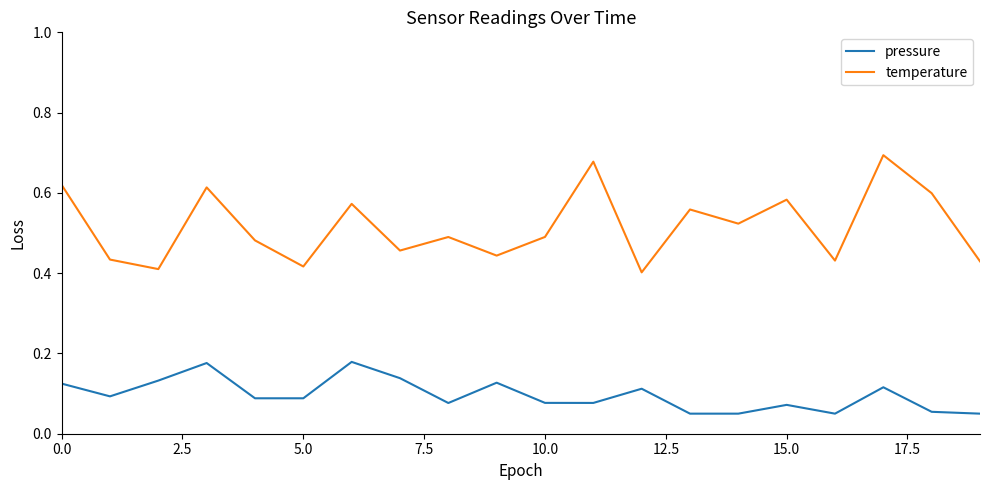

True or false: temperature and pressure cross at least once.

False